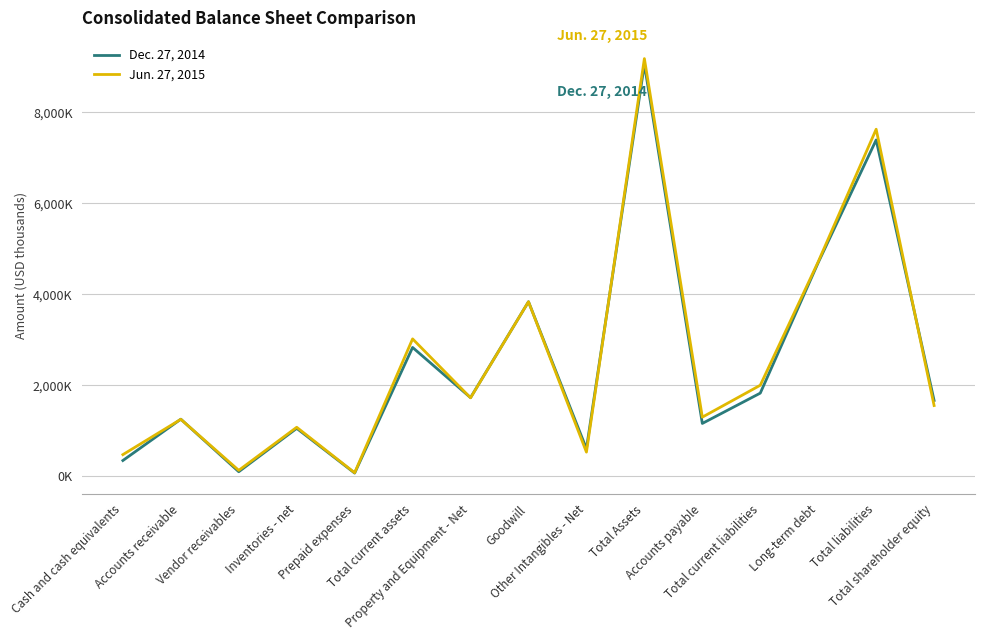

Where is the first local minimum for Dec. 27, 2014?

Vendor receivables